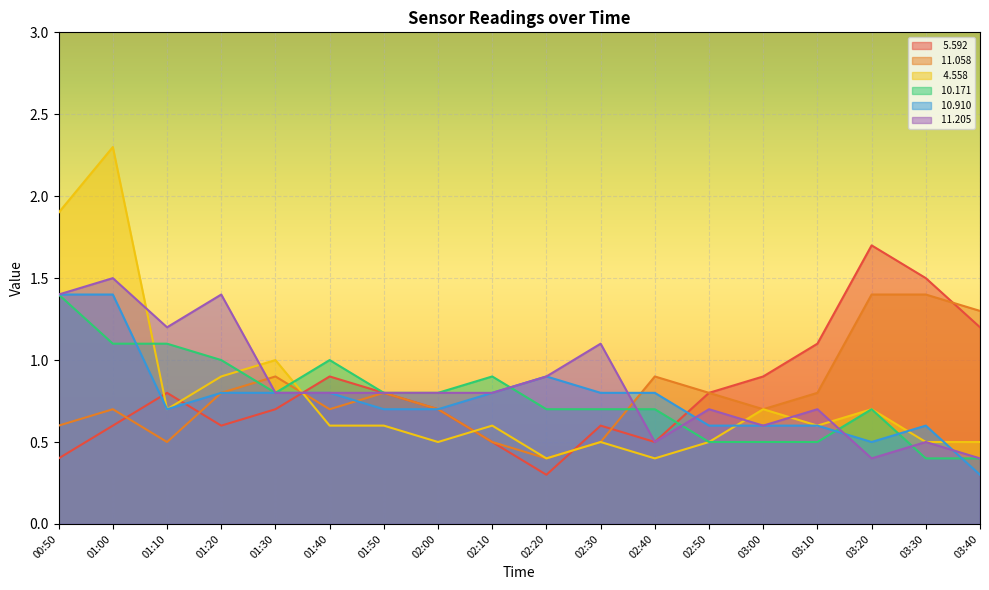

True or false:   4.558 has more than 2 interior local peaks.

True